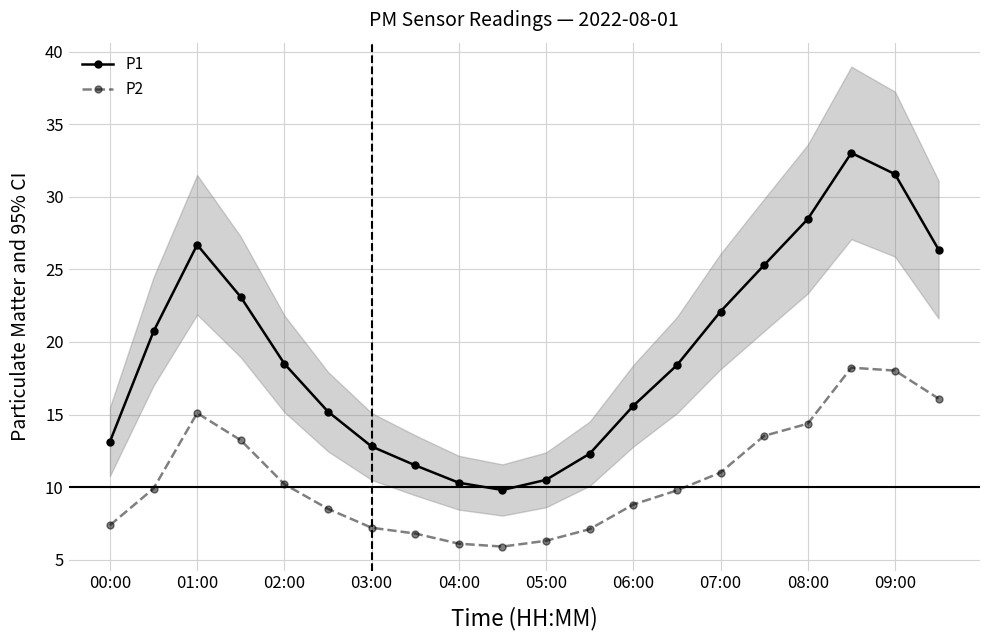

True or false: P2 and P1 cross at least once.

False